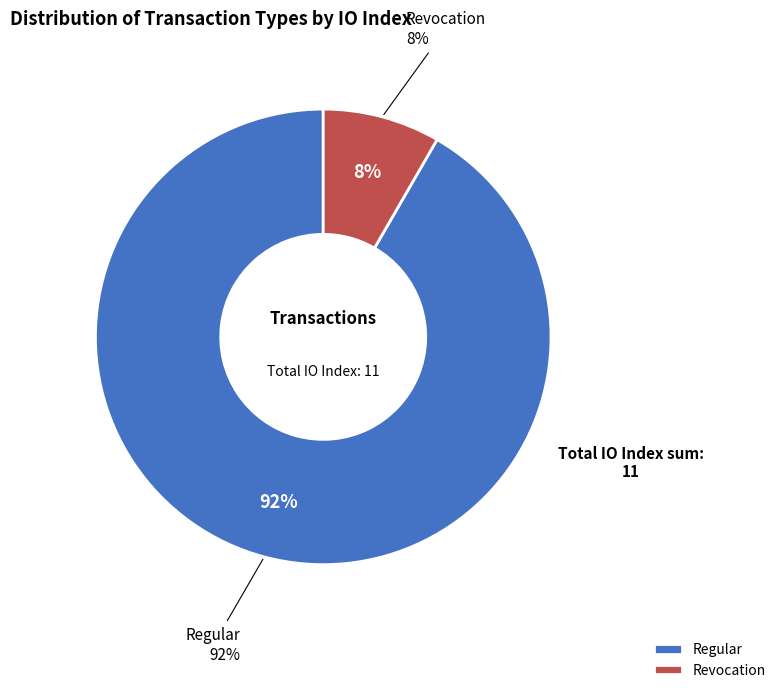

To the nearest percent, what is the average slice percentage?

50%